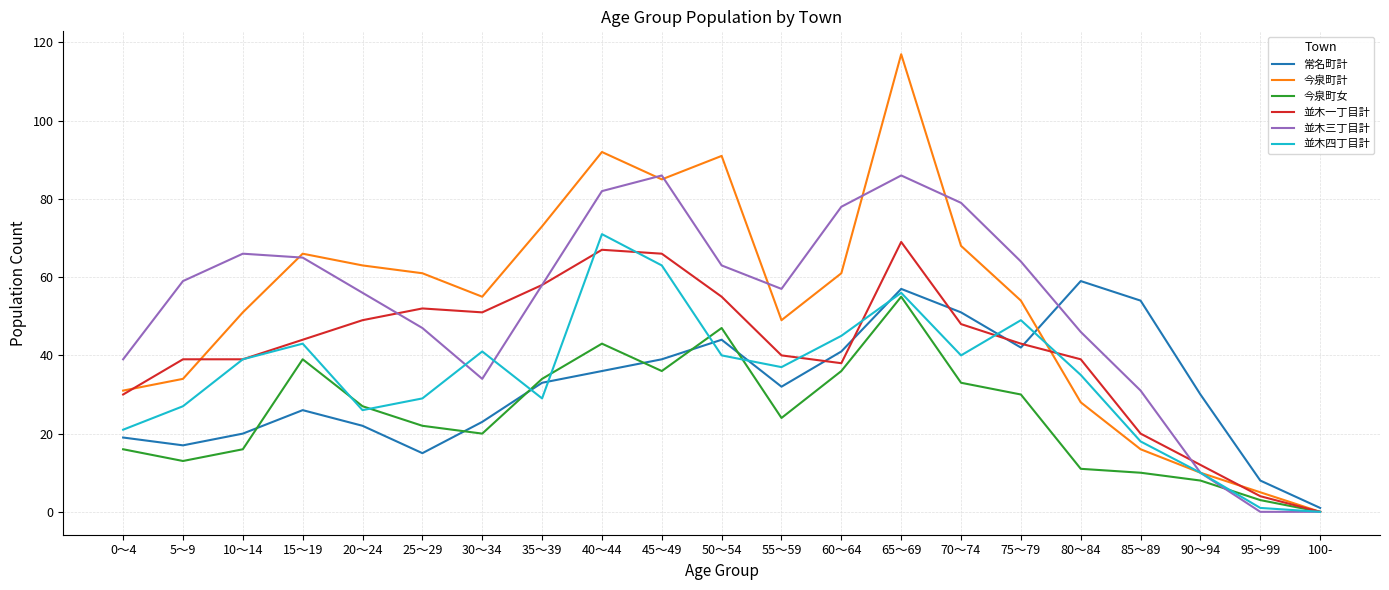

Where do 並木四丁目計 and 今泉町計 first cross each other?

75～79 and 80～84